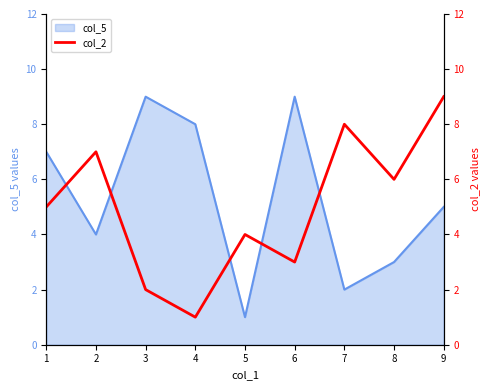

Rank the categories by value from highest to lowest.

9, 7, 2, 8, 1, 5, 6, 3, 4